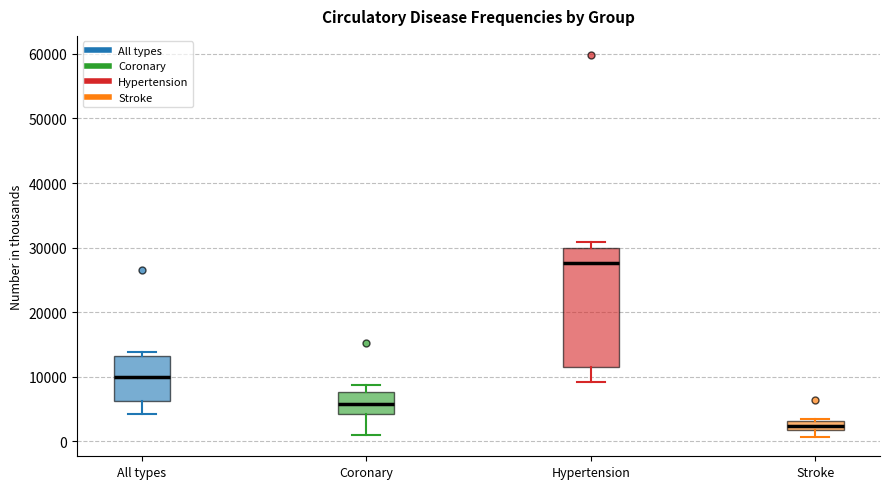

Comparing the boxes themselves (not the whiskers), which one is the tallest?

Hypertension